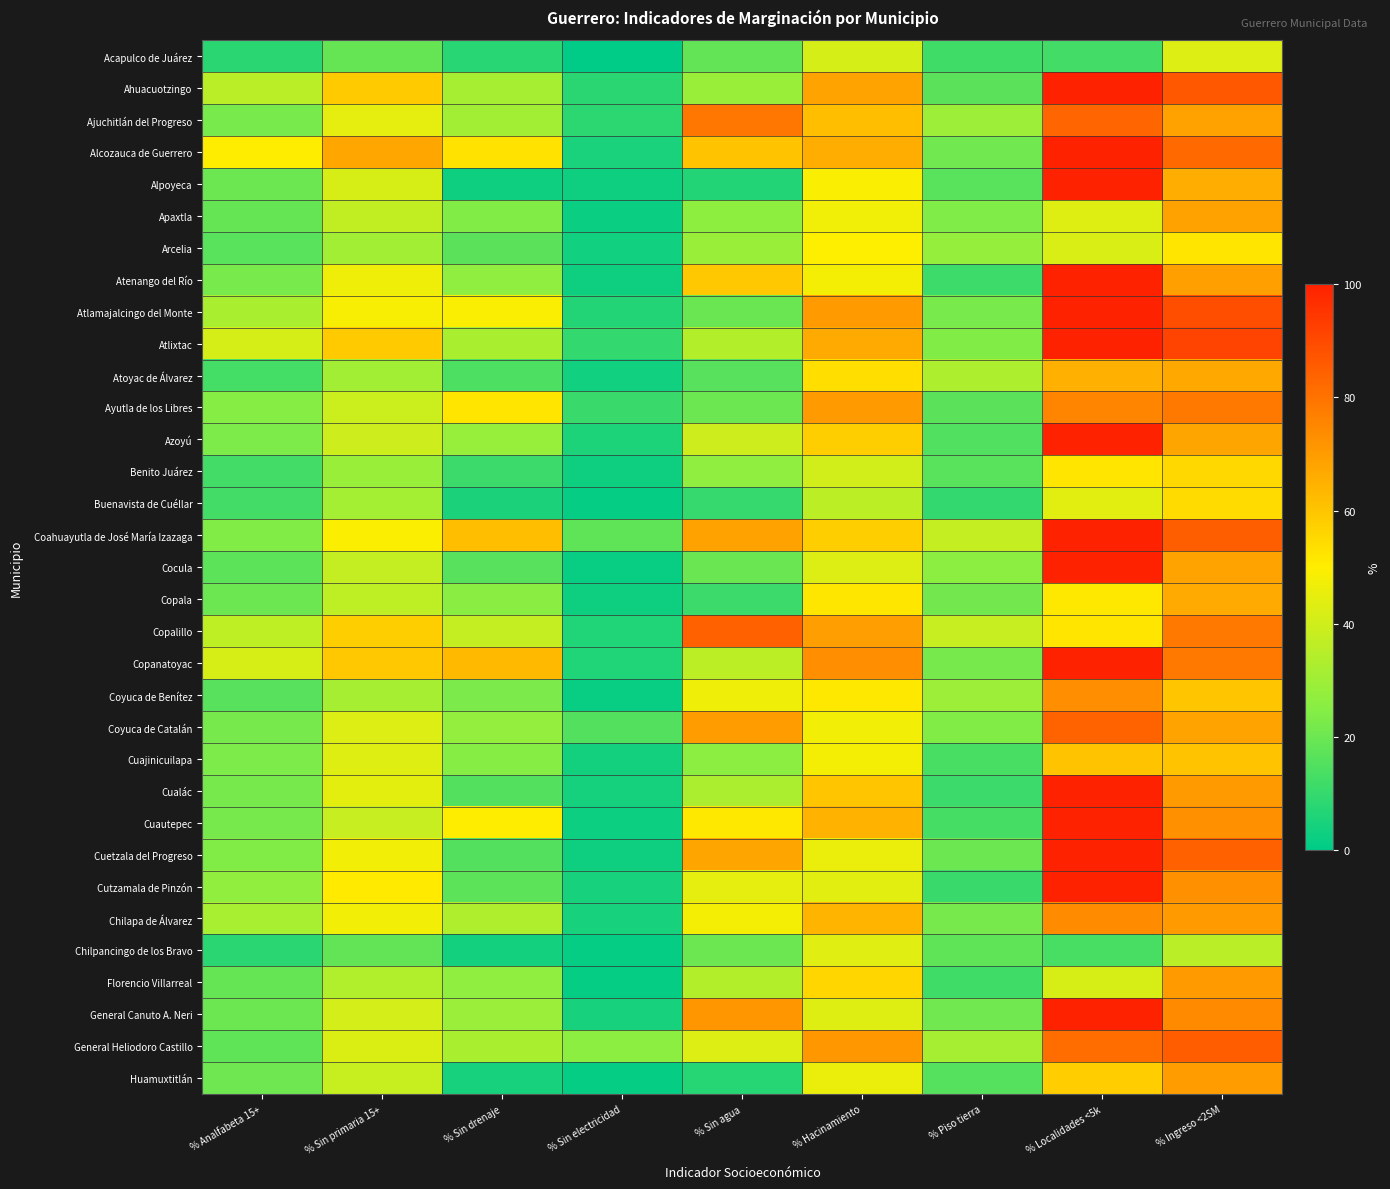

List the series in order of their peak value, lowest first.

Acapulco de Juárez, Chilpancingo de los Bravo, Arcelia, Buenavista de Cuéllar, Benito Juárez, Cuajinicuilapa, Copala, Atoyac de Álvarez, Apaxtla, Huamuxtitlán, Florencio Villarreal, Coyuca de Benítez, Chilapa de Álvarez, Ayutla de los Libres, Ajuchitlán del Progreso, Coyuca de Catalán, Copalillo, General Heliodoro Castillo, Ahuacuotzingo, Alcozauca de Guerrero, Alpoyeca, Atenango del Río, Atlamajalcingo del Monte, Atlixtac, Azoyú, Coahuayutla de José María Izazaga, Cocula, Copanatoyac, Cualác, Cuautepec, Cuetzala del Progreso, Cutzamala de Pinzón, General Canuto A. Neri